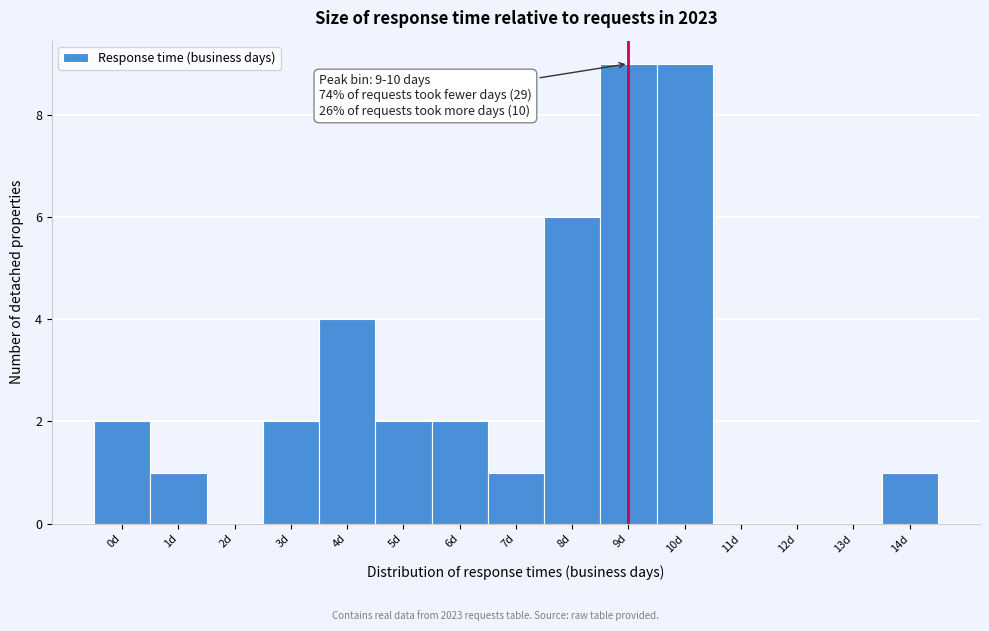

Reading right to left, transcribe all the data shown in this chart.

14d=1	13d=0	12d=0	11d=0	10d=9	9d=9	8d=6	7d=1	6d=2	5d=2	4d=4	3d=2	2d=0	1d=1	0d=2